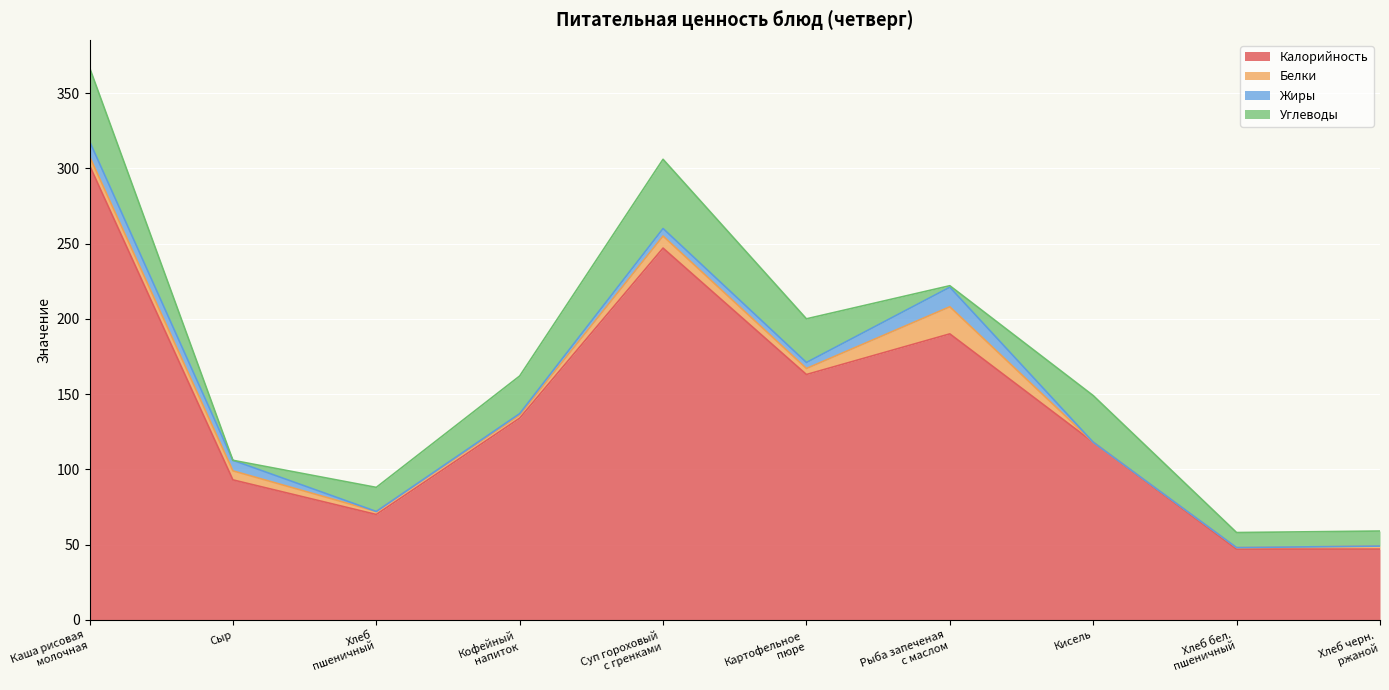

At Кофейный
напиток, list the series in order from smallest to largest.

Жиры, Белки, Углеводы, Калорийность